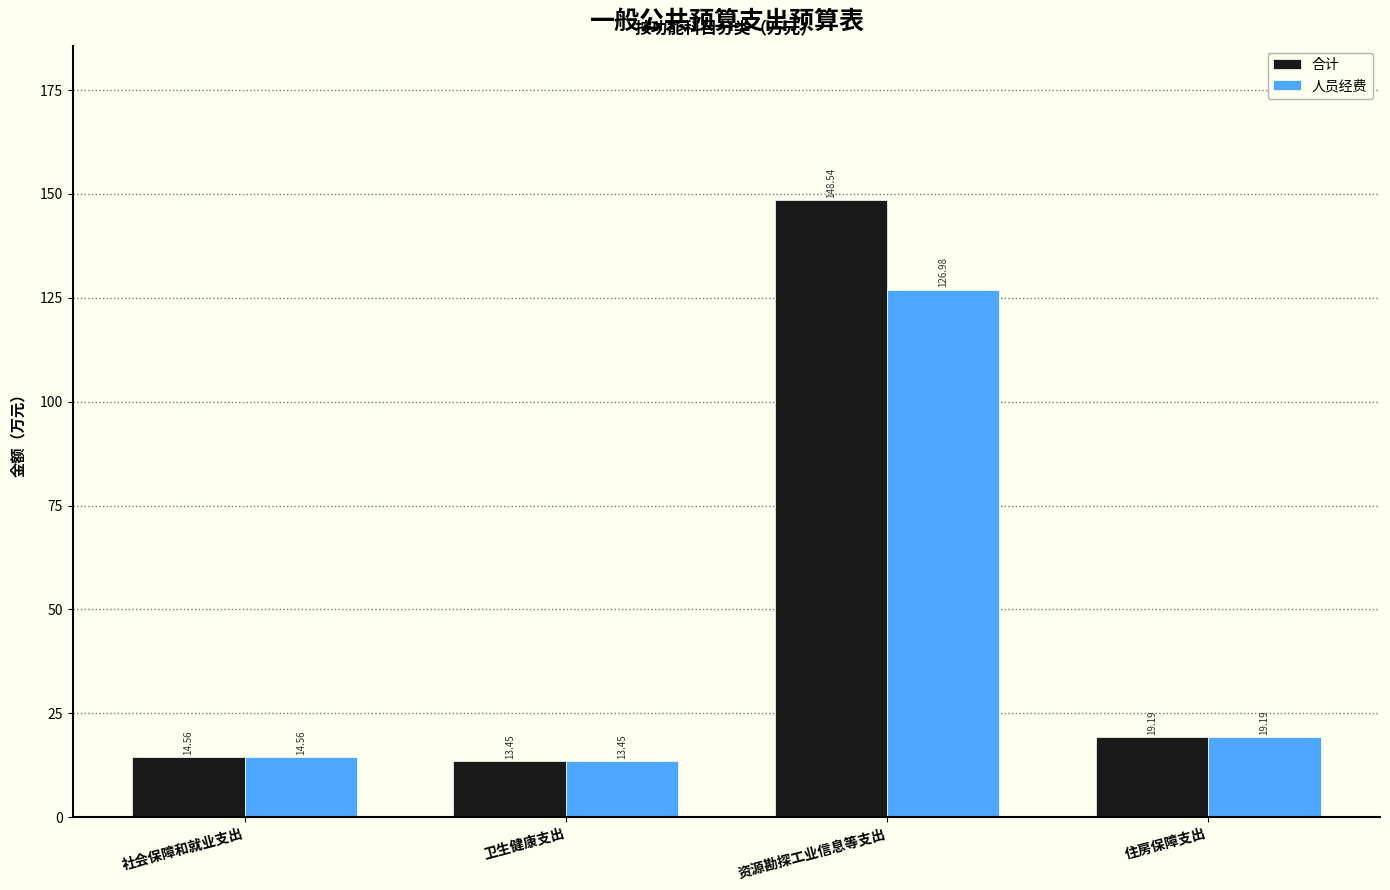

What are all the series names shown in the legend?

合计, 人员经费